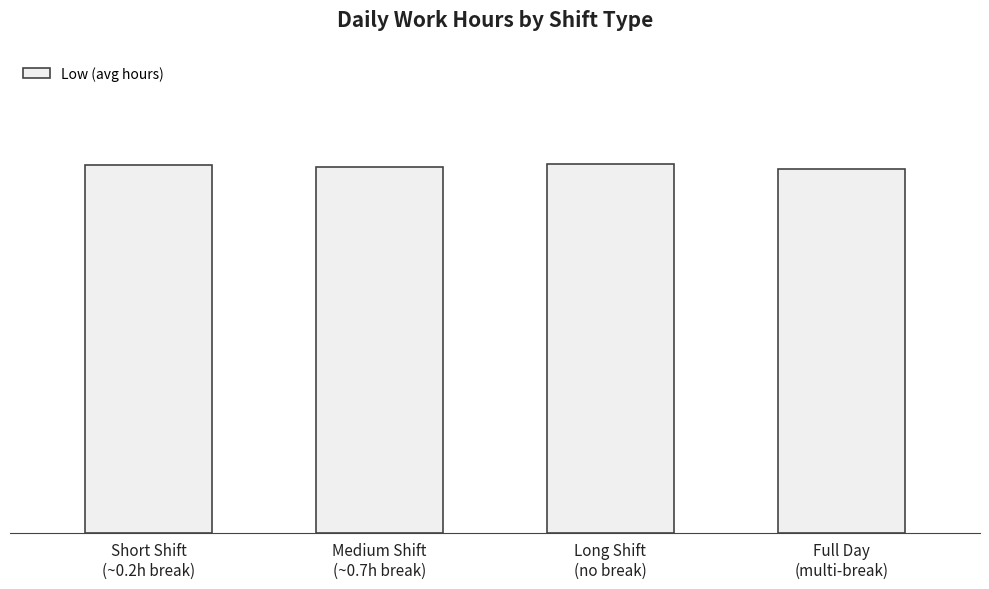

Are the bars horizontal?

No